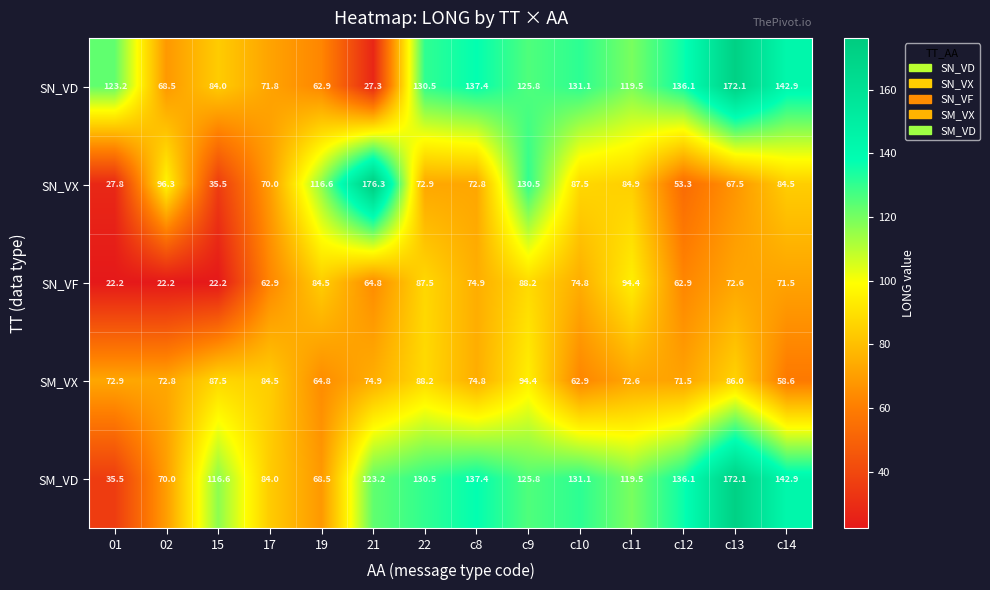

Which series changed the most between 19 and c14?

SN_VD